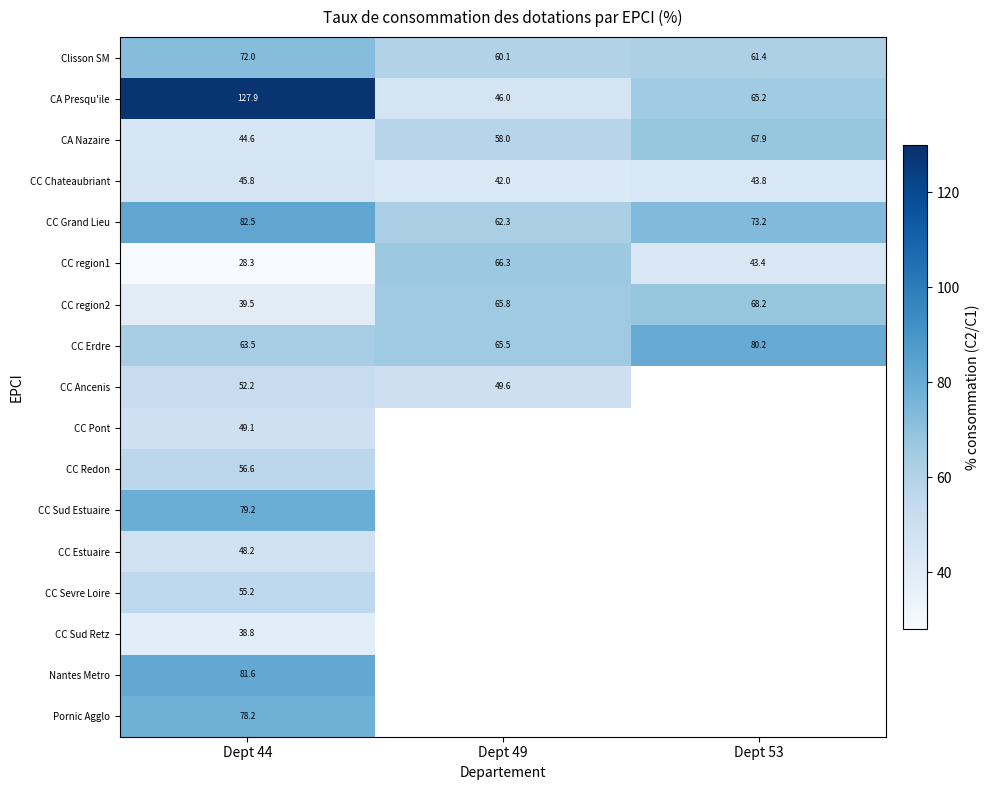

True or false: CC region2 has a value of 65.8 at Dept 49.

True